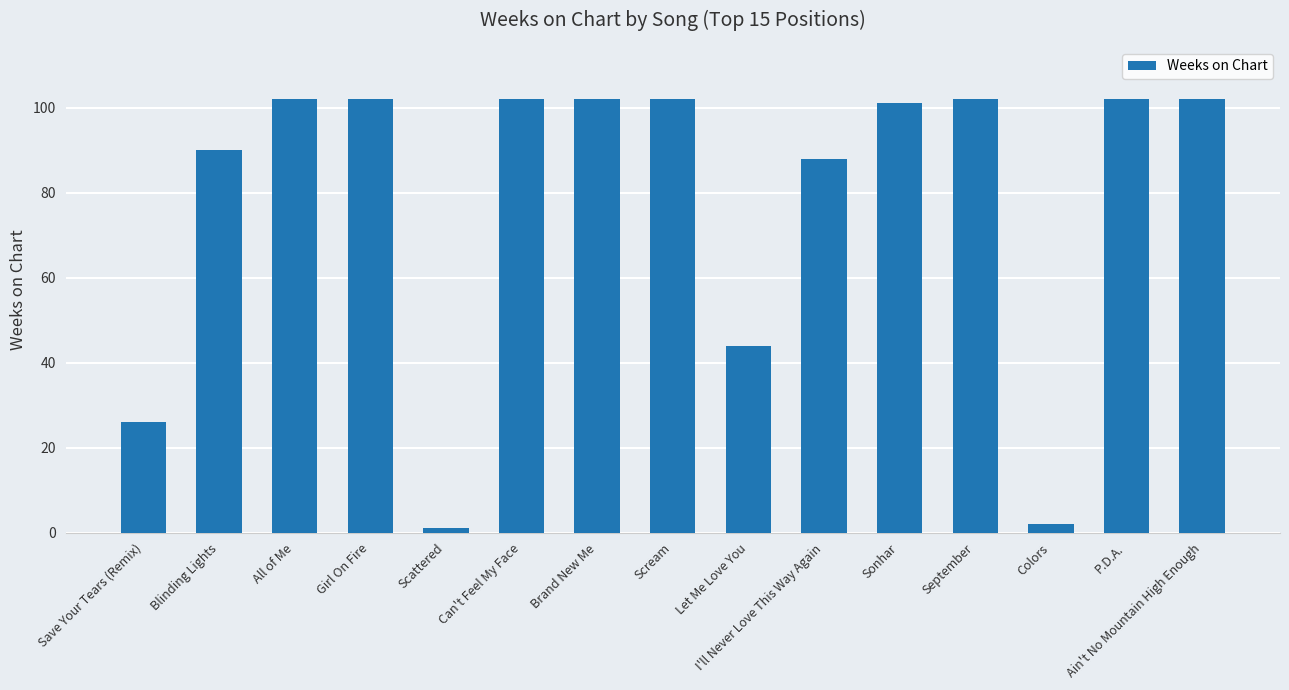

Reading right to left, transcribe all the data shown in this chart.

Ain't No Mountain High Enough=102	P.D.A.=102	Colors=2	September=102	Sonhar=101	I'll Never Love This Way Again=88	Let Me Love You=44	Scream=102	Brand New Me=102	Can't Feel My Face=102	Scattered=1	Girl On Fire=102	All of Me=102	Blinding Lights=90	Save Your Tears (Remix)=26